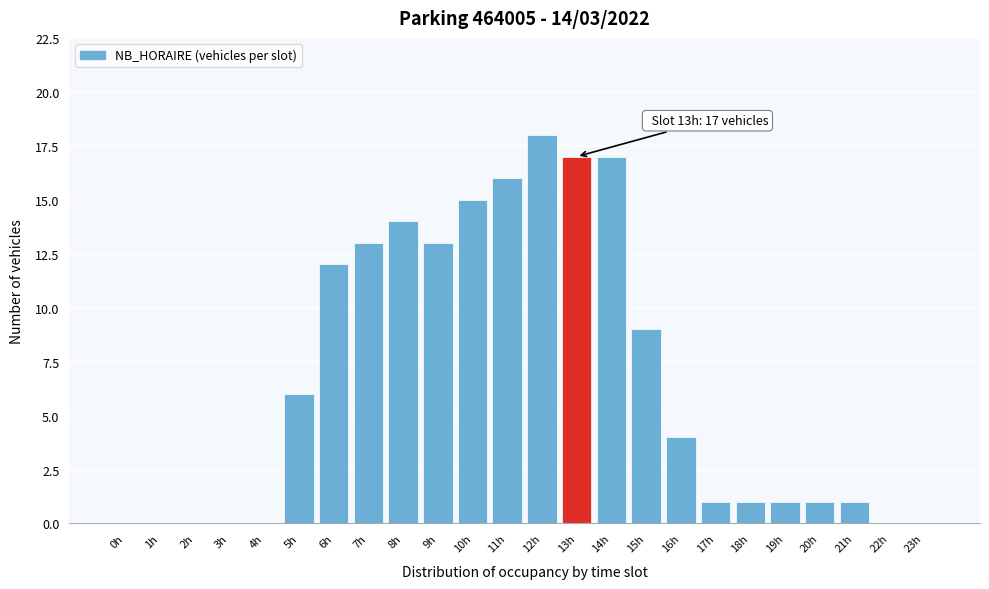

Reading right to left, what are all the values shown in this chart?

23h=0	22h=0	21h=1	20h=1	19h=1	18h=1	17h=1	16h=4	15h=9	14h=17	13h=17	12h=18	11h=16	10h=15	9h=13	8h=14	7h=13	6h=12	5h=6	4h=0	3h=0	2h=0	1h=0	0h=0